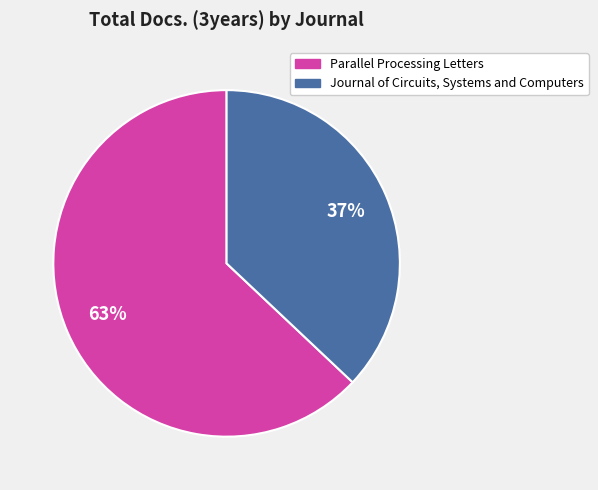

Rank the categories by value from highest to lowest.

Parallel Processing Letters, Journal of Circuits, Systems and Computers